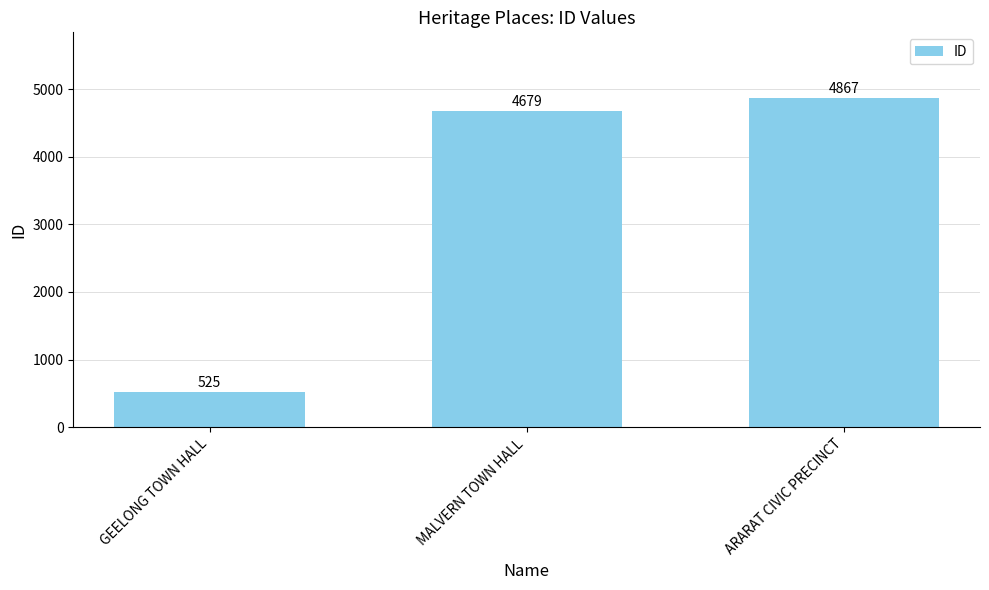

List the labels in order of value, smallest first.

GEELONG TOWN HALL, MALVERN TOWN HALL, ARARAT CIVIC PRECINCT